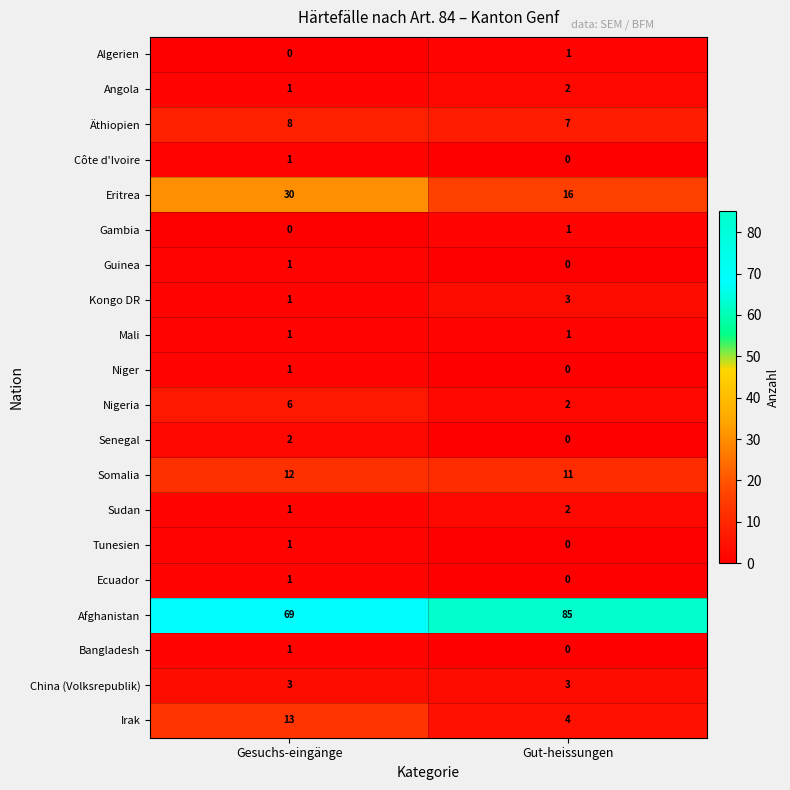

Rank the categories by Angola value from lowest to highest.

Gesuchs-eingänge, Gut-heissungen